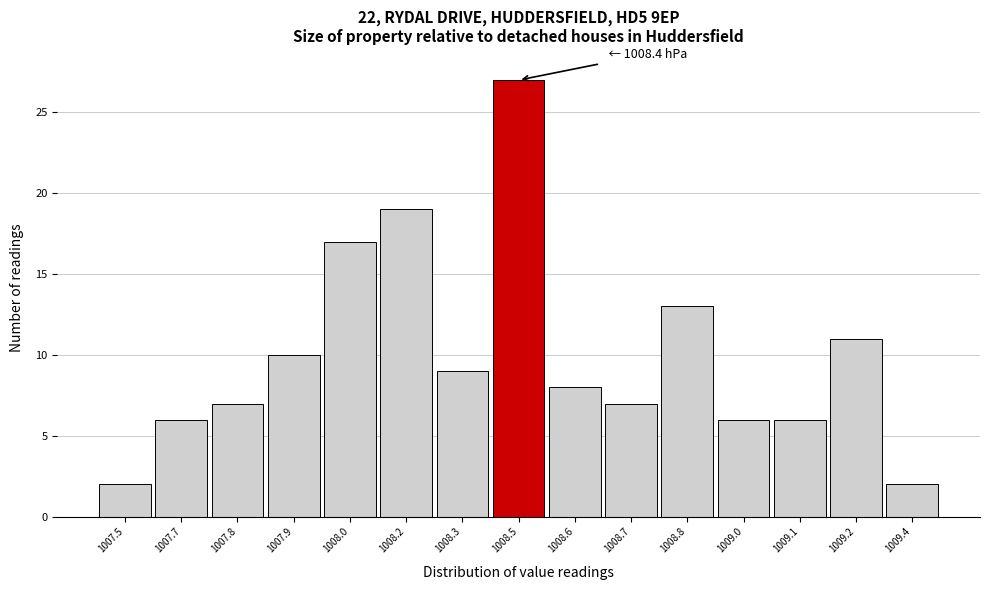

Reading left to right, what are all the values shown in this chart?

2	6	7	10	17	19	9	27	8	7	13	6	6	11	2